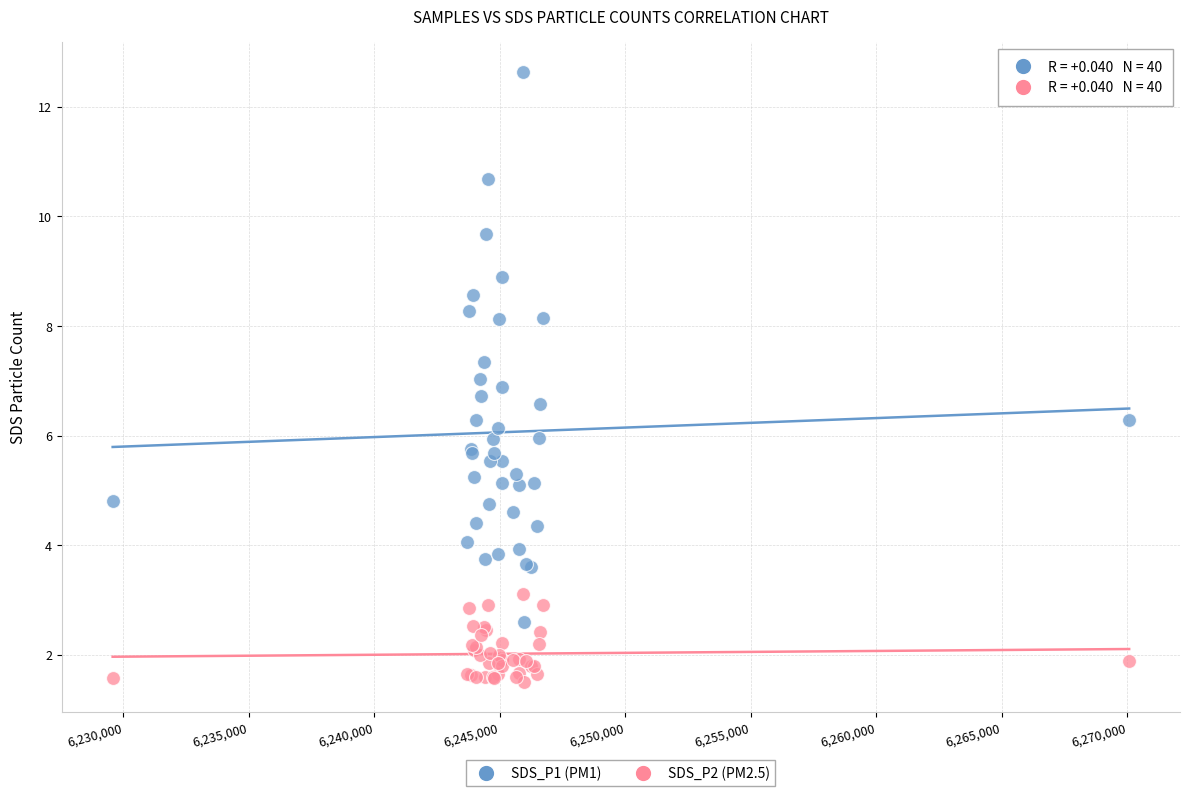

Which series has the widest spread of Y values?

SDS_P1 (PM1)